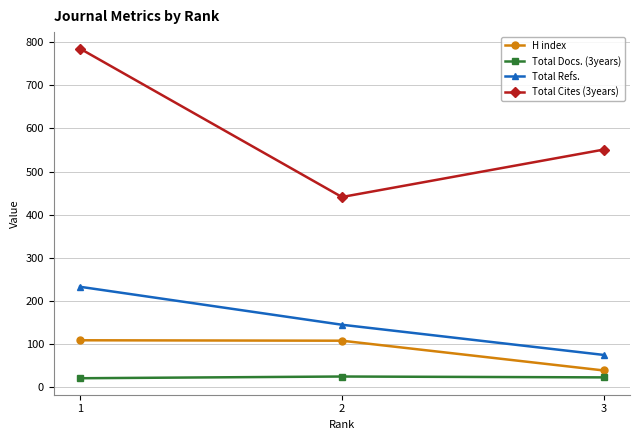

Where does the Total Cites (3years) series first go above 551?

1